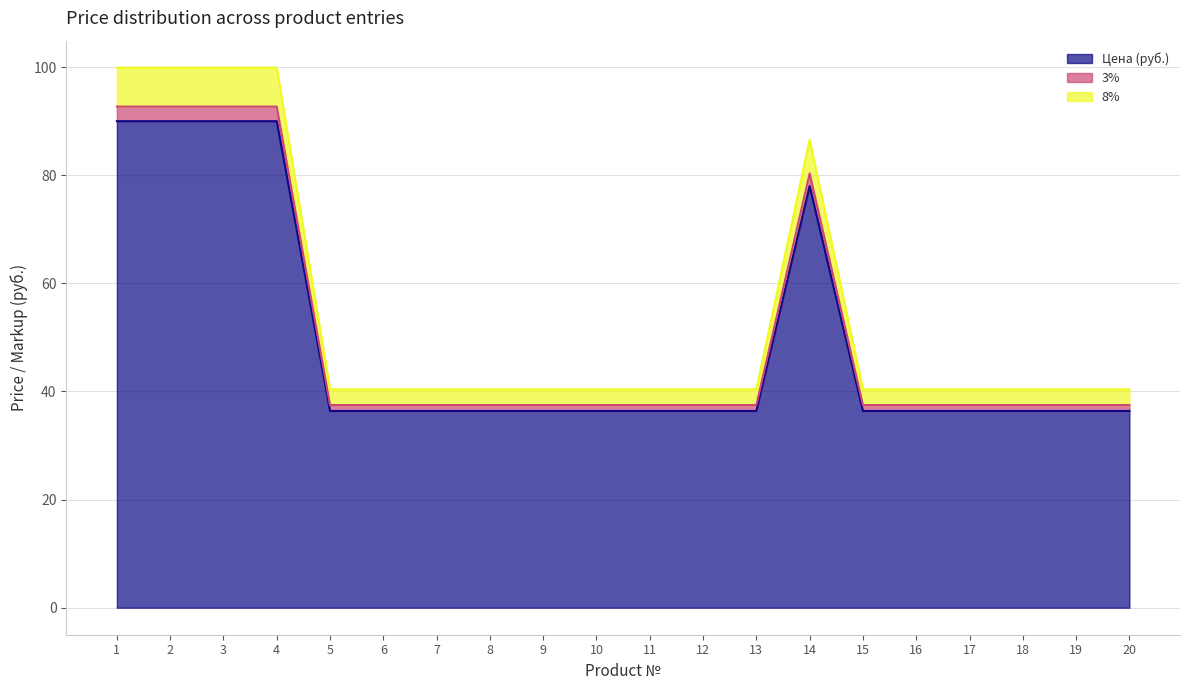

Is it true that 3% equals 24.6 at 19?

False